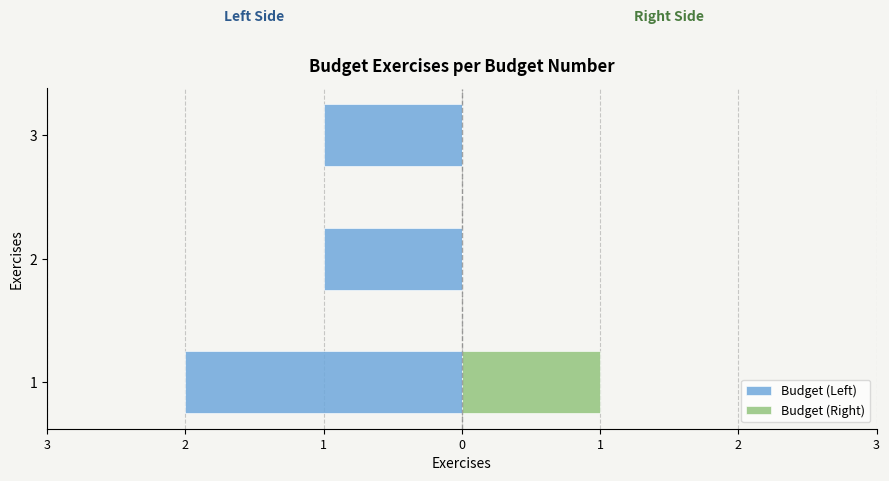

What is the value of the Budget (Left) bar at the 3rd from the left?

-1